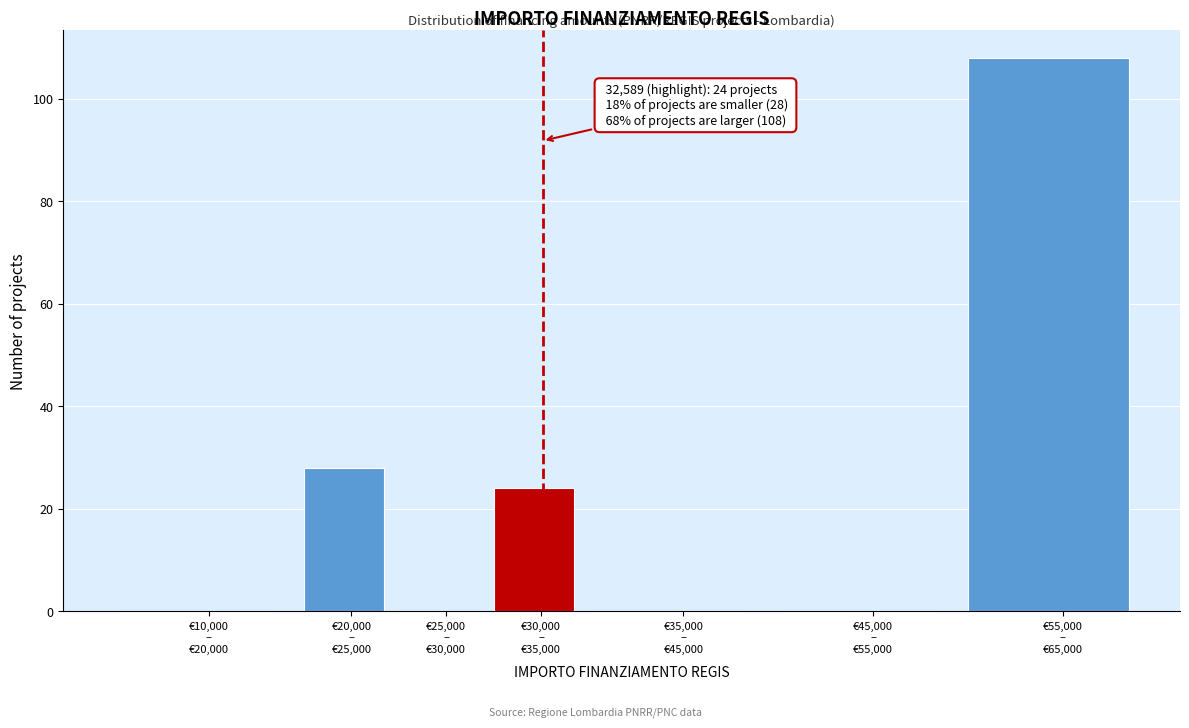

What is the greatest value displayed?

108